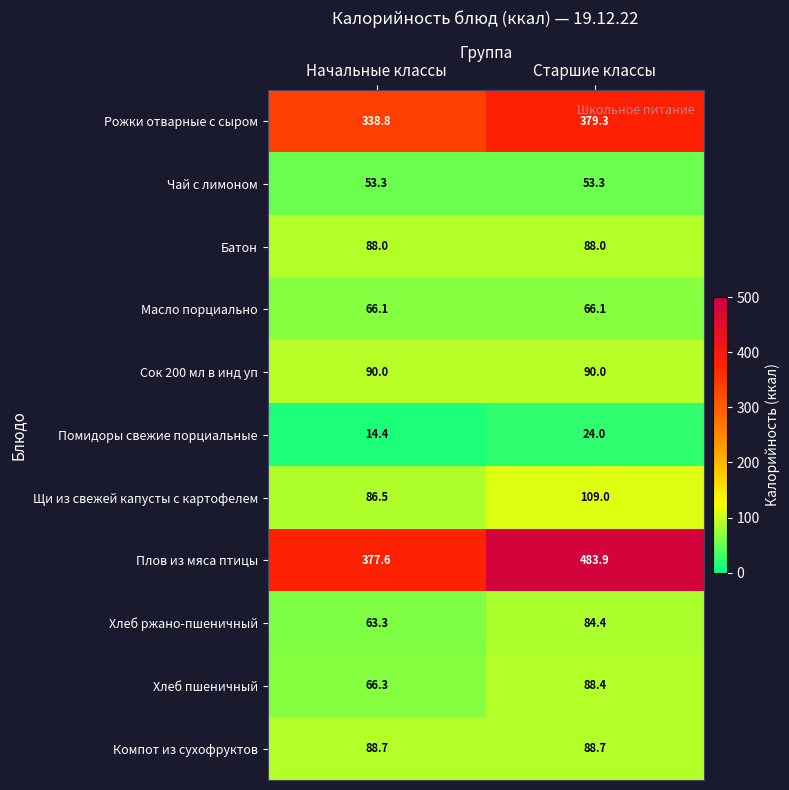

Reading left to right, what are all the values shown in this chart?

Рожки отварные с сыром: 338.8	379.3
Чай с лимоном: 53.3	53.3
Батон: 88.0	88.0
Масло порциально: 66.1	66.1
Сок 200 мл в инд уп: 90.0	90.0
Помидоры свежие порциальные: 14.4	24.0
Щи из свежей капусты с картофелем: 86.5	109.0
Плов из мяса птицы: 377.6	483.9
Хлеб ржано-пшеничный: 63.3	84.4
Хлеб пшеничный: 66.3	88.4
Компот из сухофруктов: 88.7	88.7